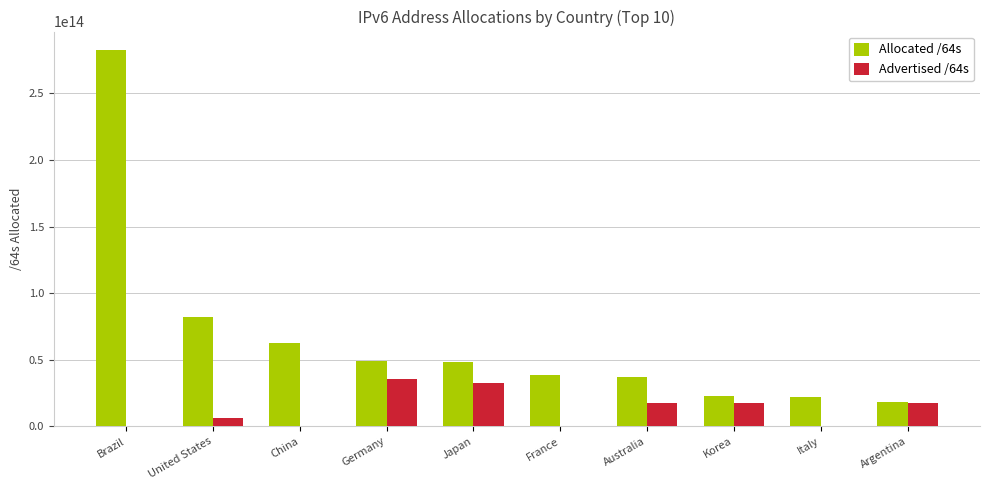

At which category is the sum across all series the highest?

Brazil